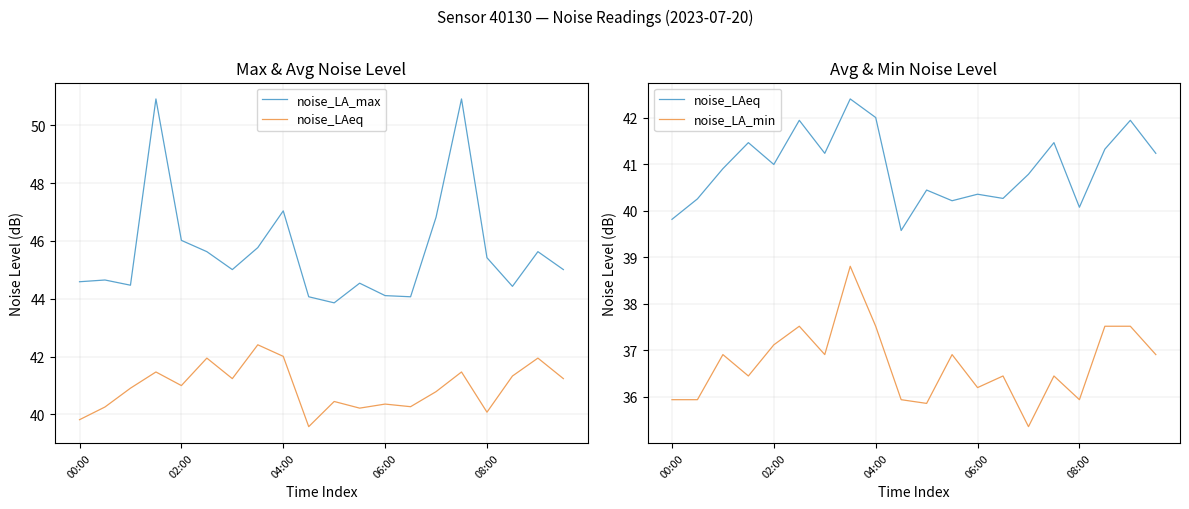

In noise_LA_max, how many points are higher than both neighbors (excluding endpoints)?

6